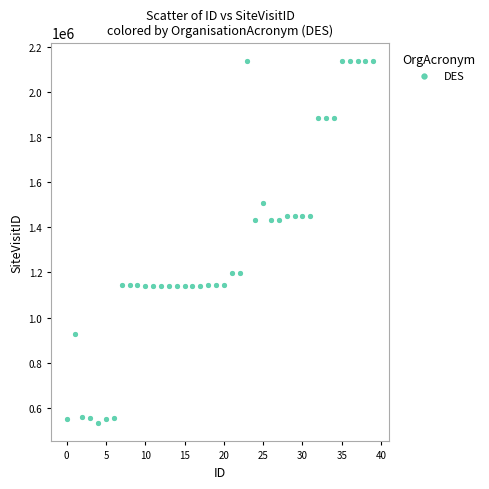

What is the range of Y values (max minus min)?

1606103